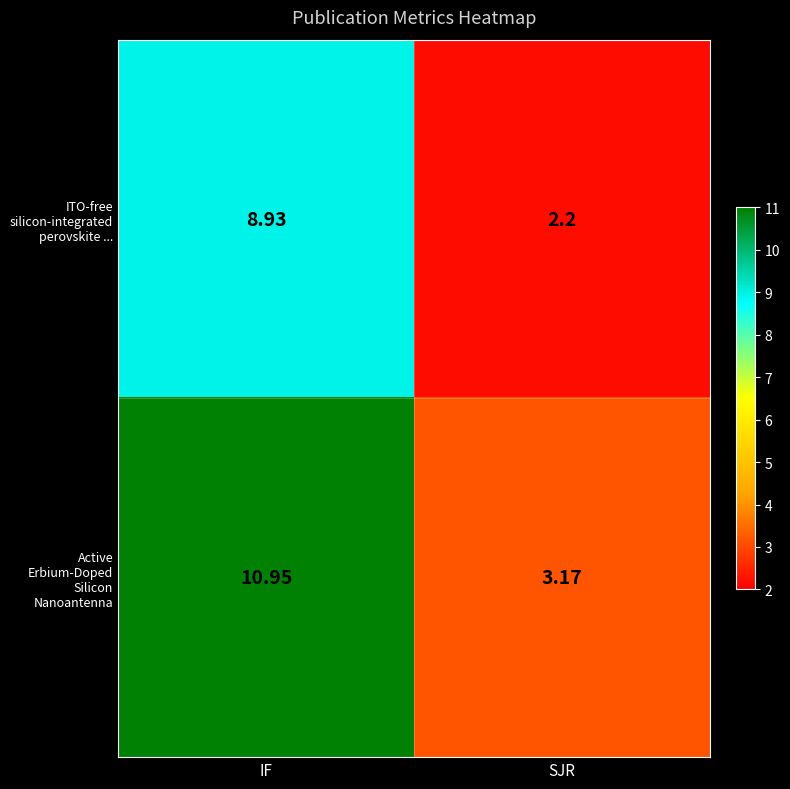

What is the total value across all series at SJR?

5.4